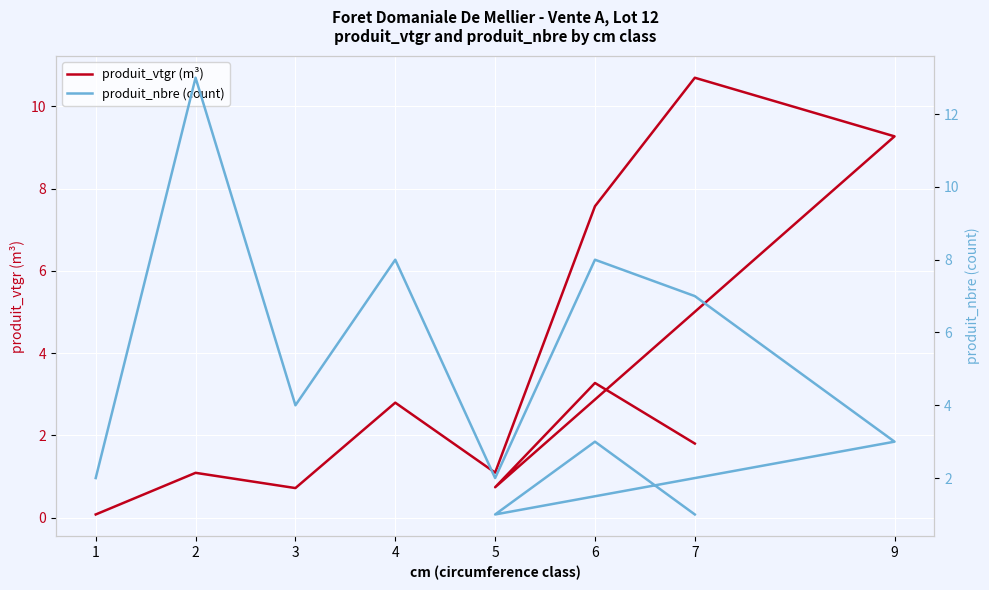

Which category has the highest value in the produit_nbre (count) series?

2